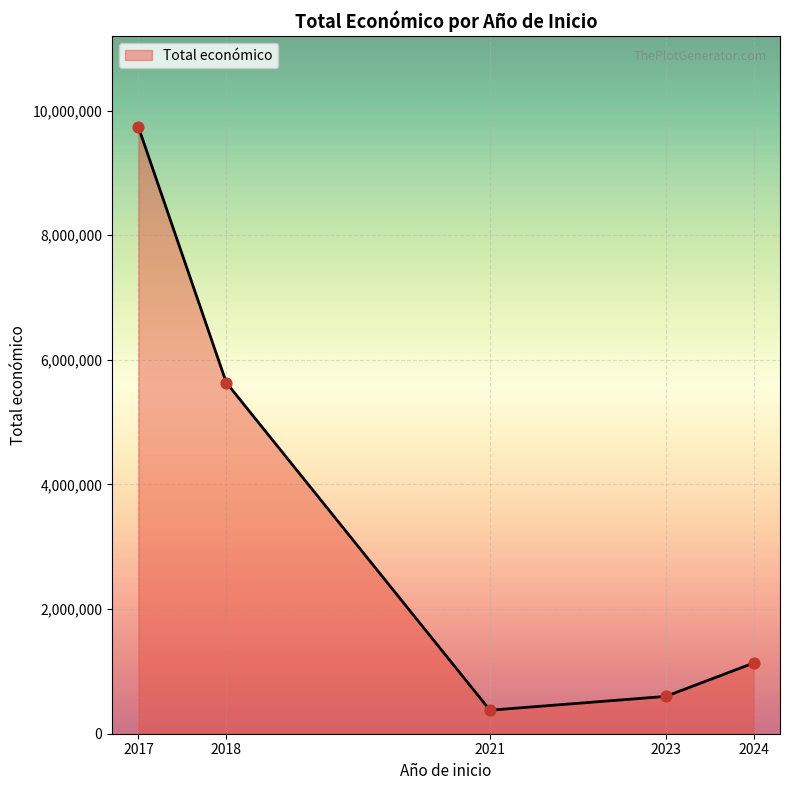

What is the change in value from 2017 to 2018?

-4101904